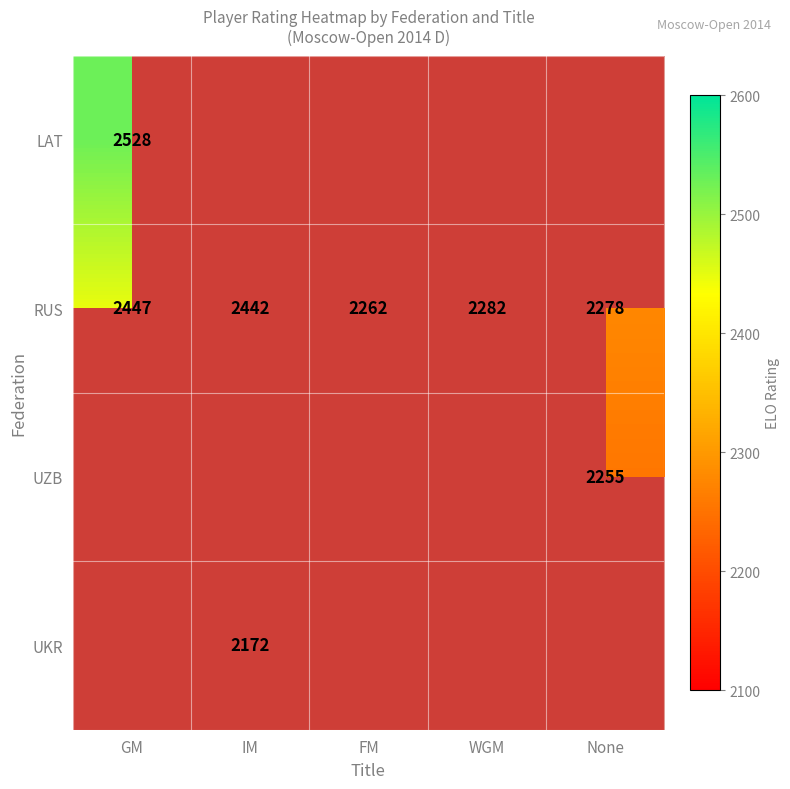

Is it true that UZB equals 510.2 at None?

False